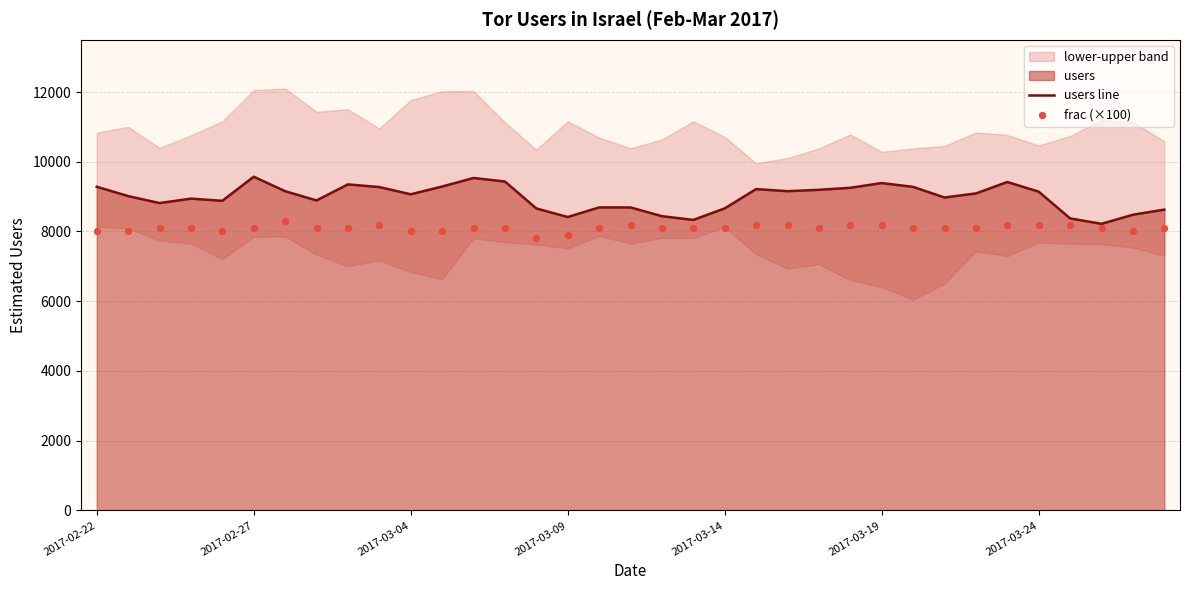

Which series contains the lowest Y value?

frac (×100)